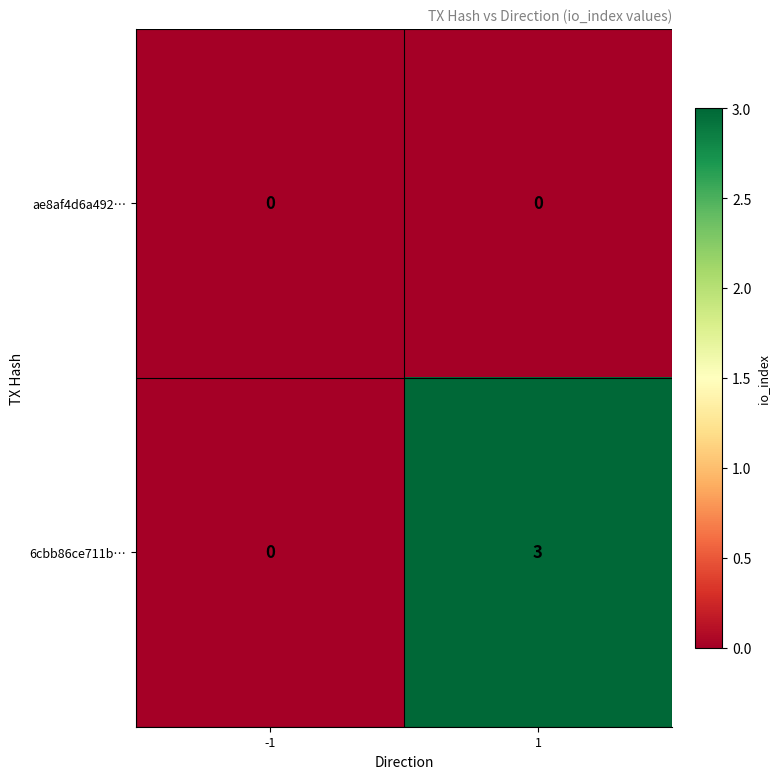

True or false: ae8af4d6a492… has a value of 0 at 1.

True